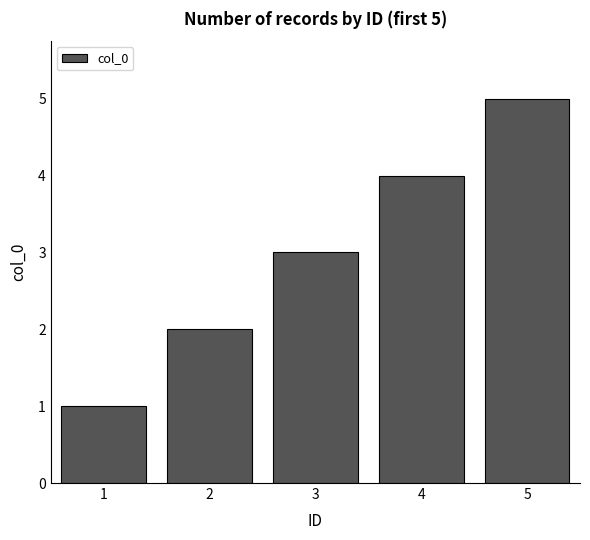

What is the change in value from 1 to 5?

+4